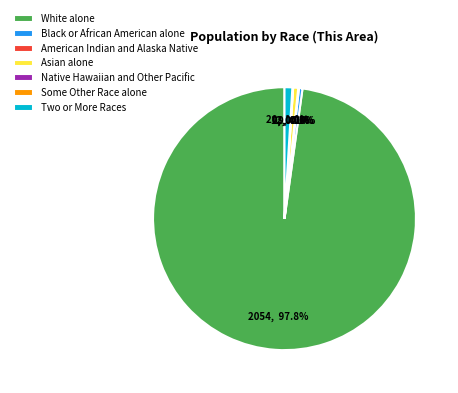

What is the majority slice?

White alone